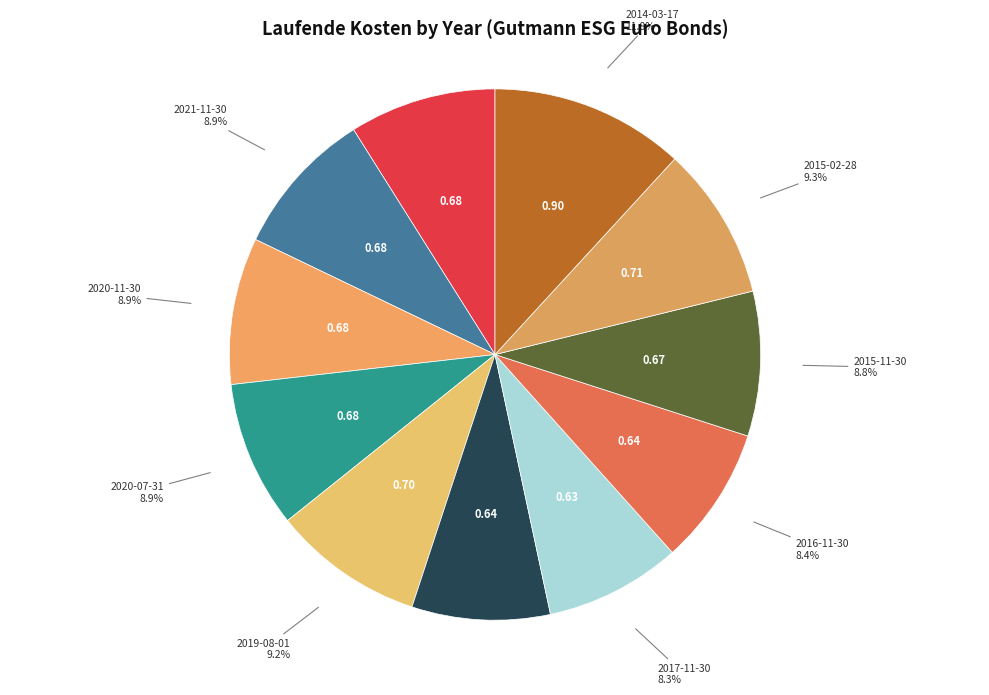

Which has a higher value, 2015-02-28 or 2016-11-30?

2015-02-28